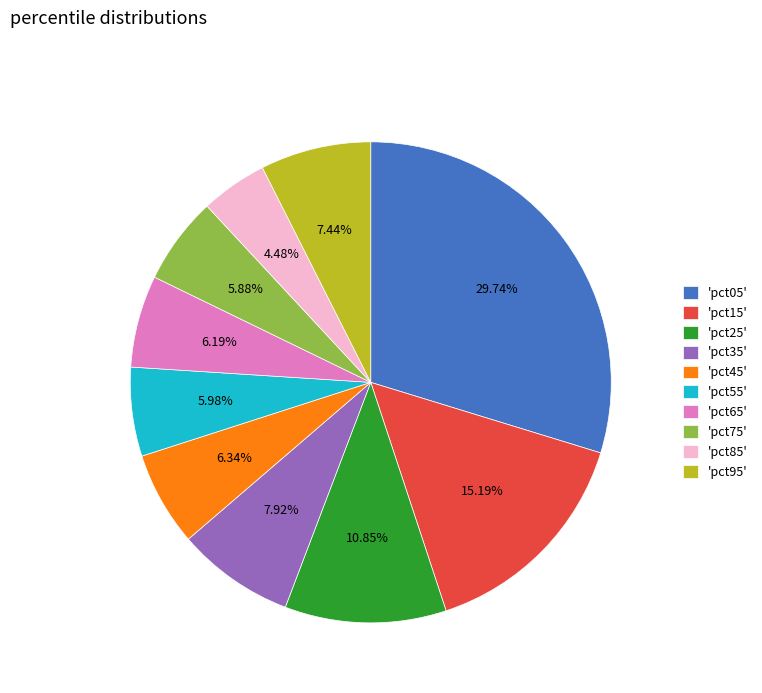

Is there a majority slice in this chart?

No